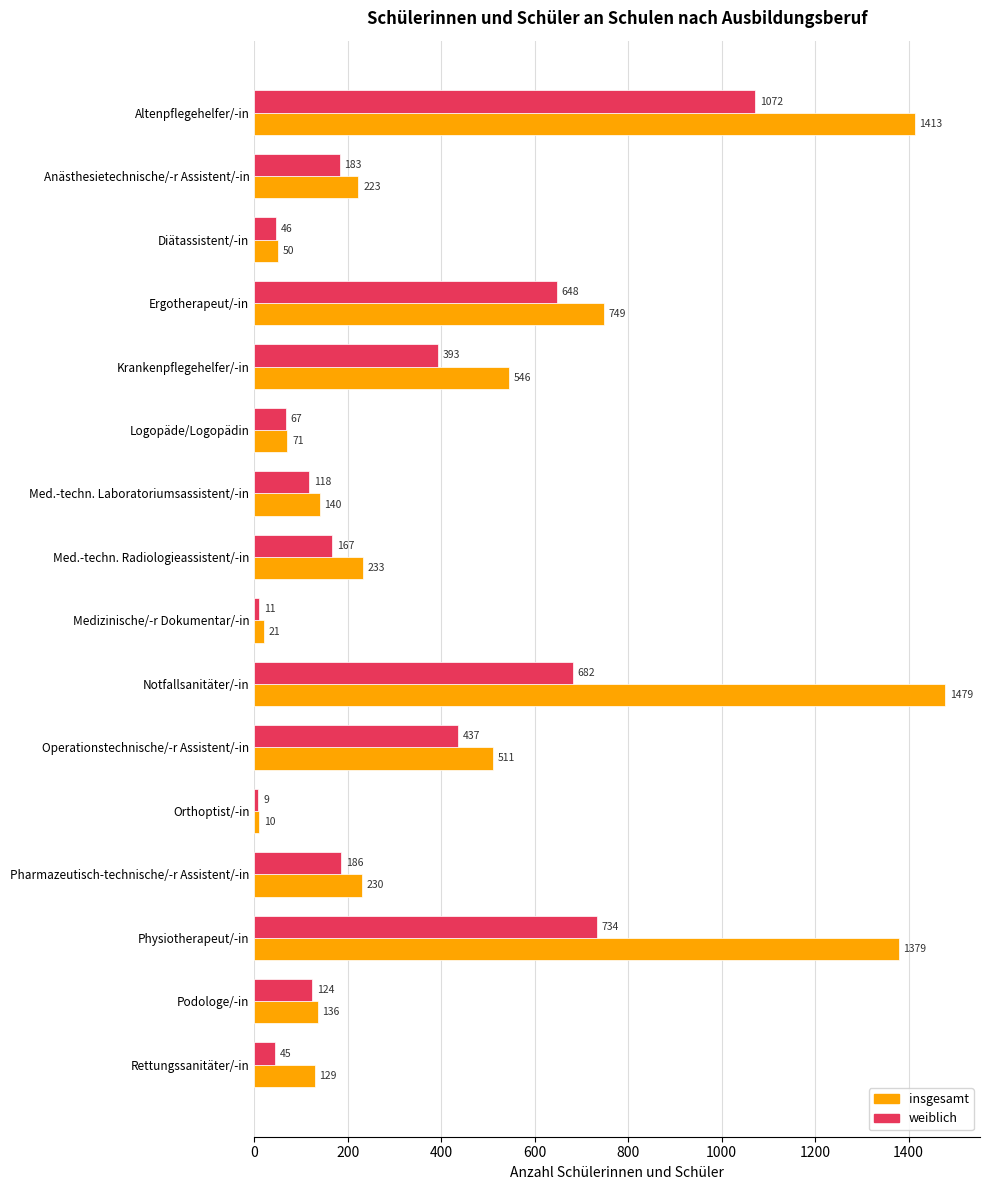

Which label corresponds to the largest value in the chart?

Notfallsanitäter/-in